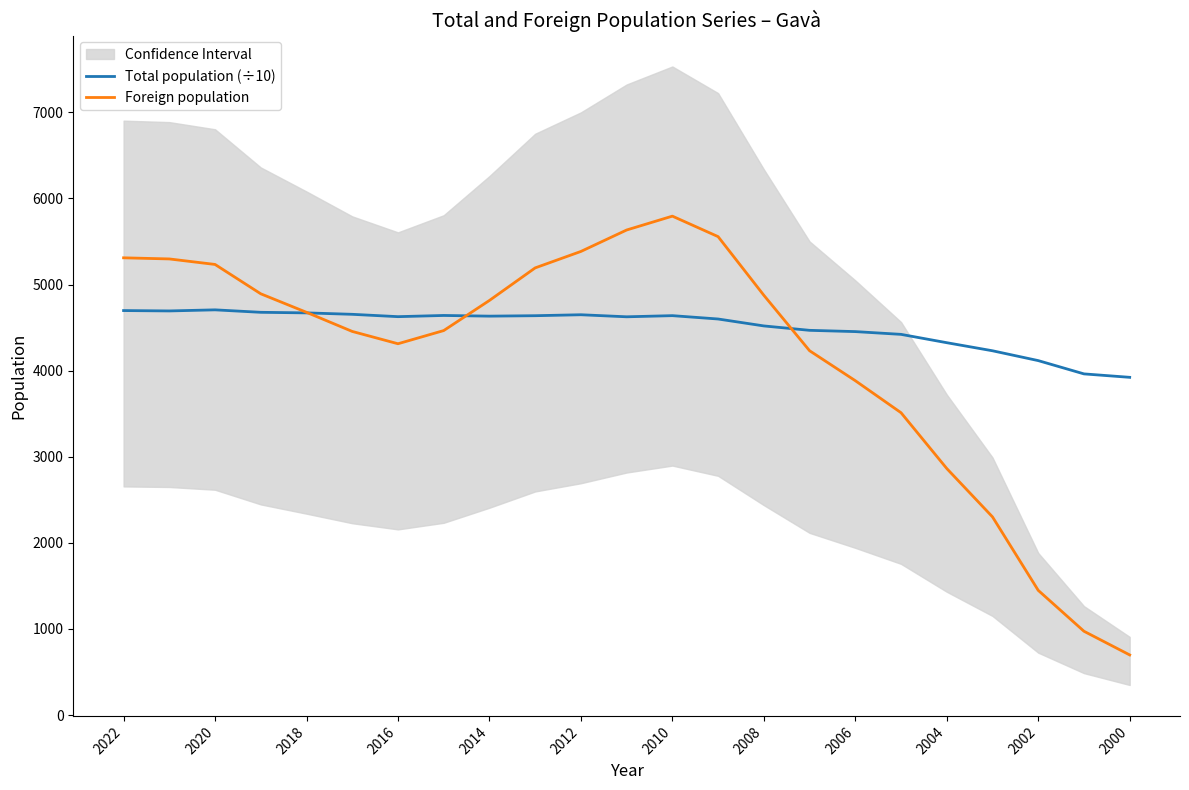

The value of Foreign population at 2014 is 4815.0. True or false?

True